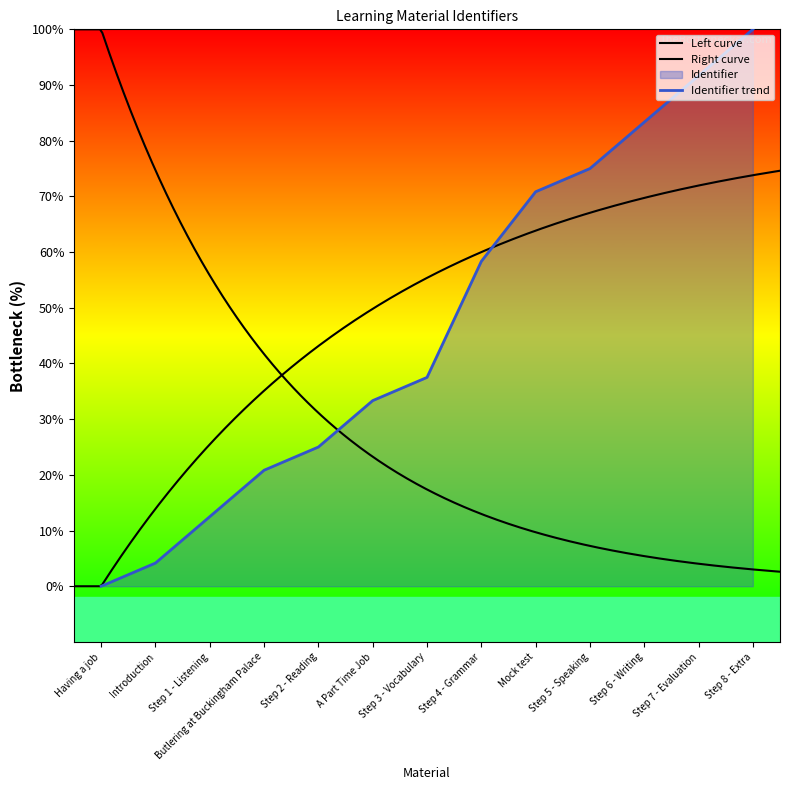

The value at Step 1 - Listening is 7.1. True or false?

False